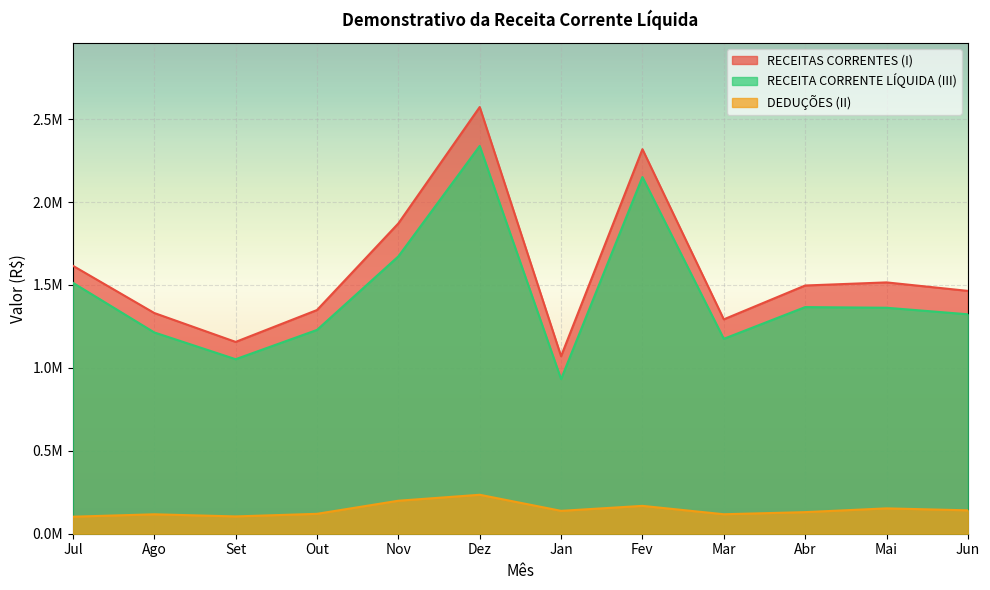

What is the difference between the second highest and minimum values in the DEDUÇÕES (II) series?

96294.8